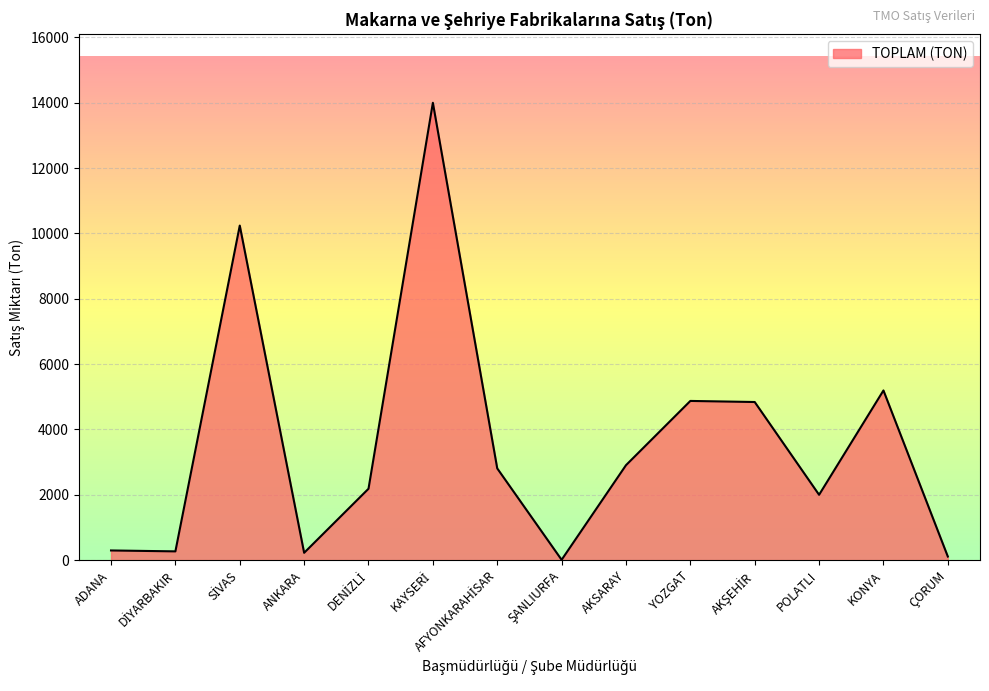

Is it true that the value at AKSARAY is 4283?

False